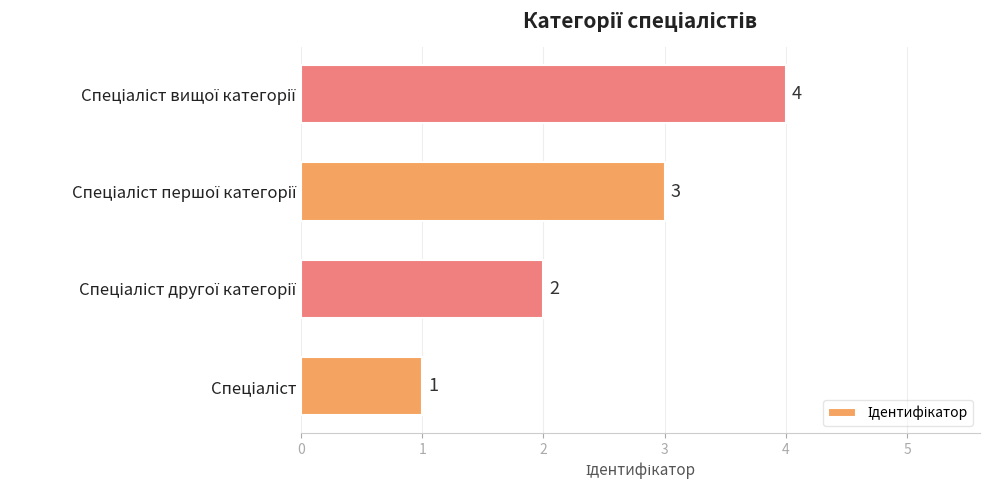

What is the maximum value shown in the chart?

4